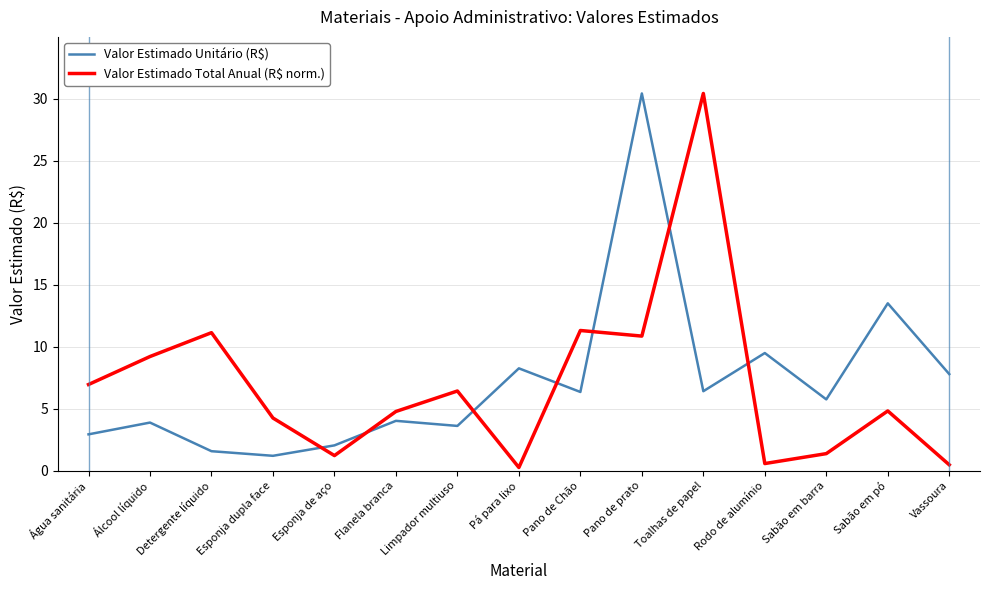

At which category is the sum across all series the highest?

Pano de prato